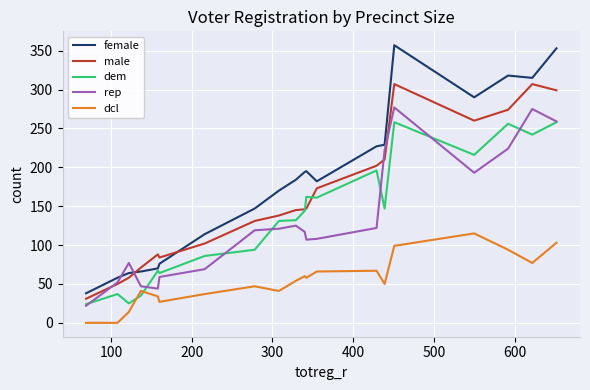

In dcl, how many points are higher than both neighbors (excluding endpoints)?

5